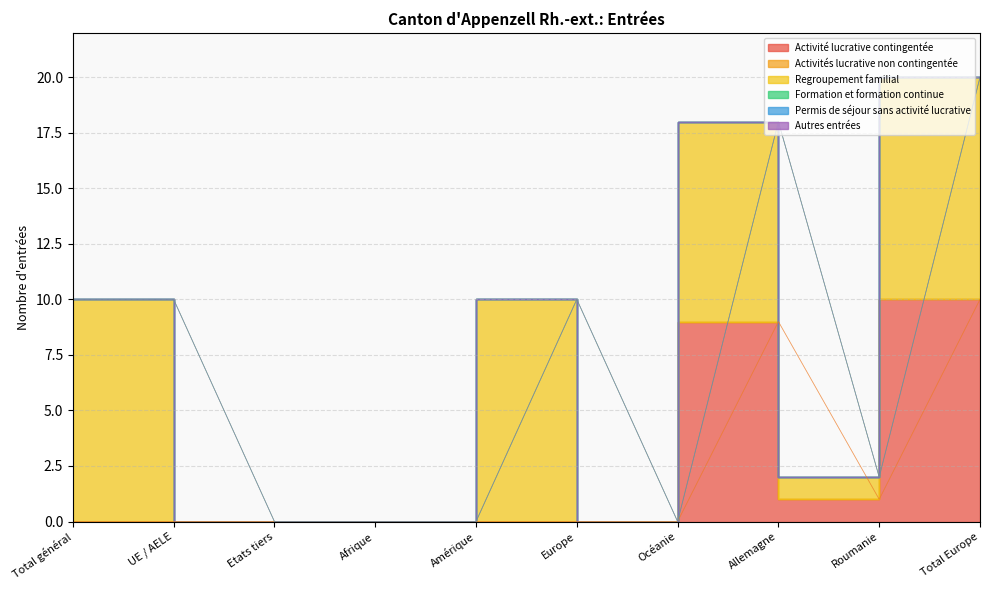

Which category has the highest value across all series?

Total Europe